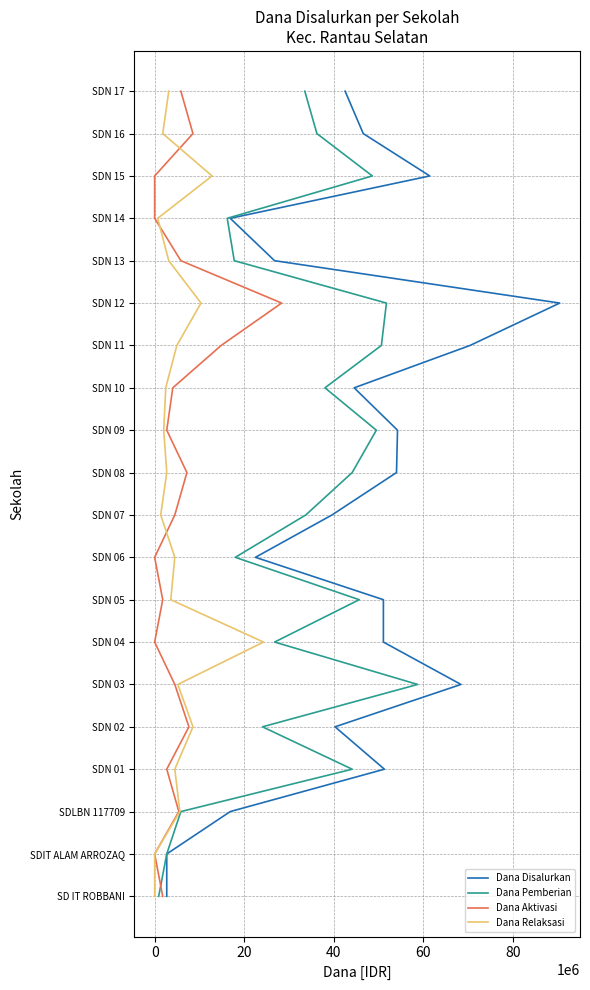

What are all the series names shown in the legend?

Dana Disalurkan, Dana Pemberian, Dana Aktivasi, Dana Relaksasi